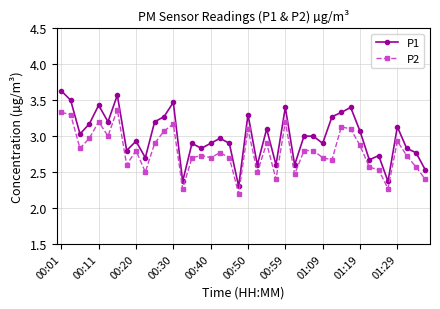

Which series has the largest total across all categories?

P1